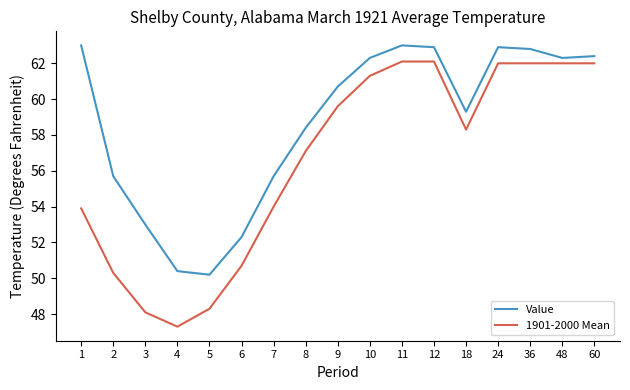

What is the average value of the Value series?

58.7